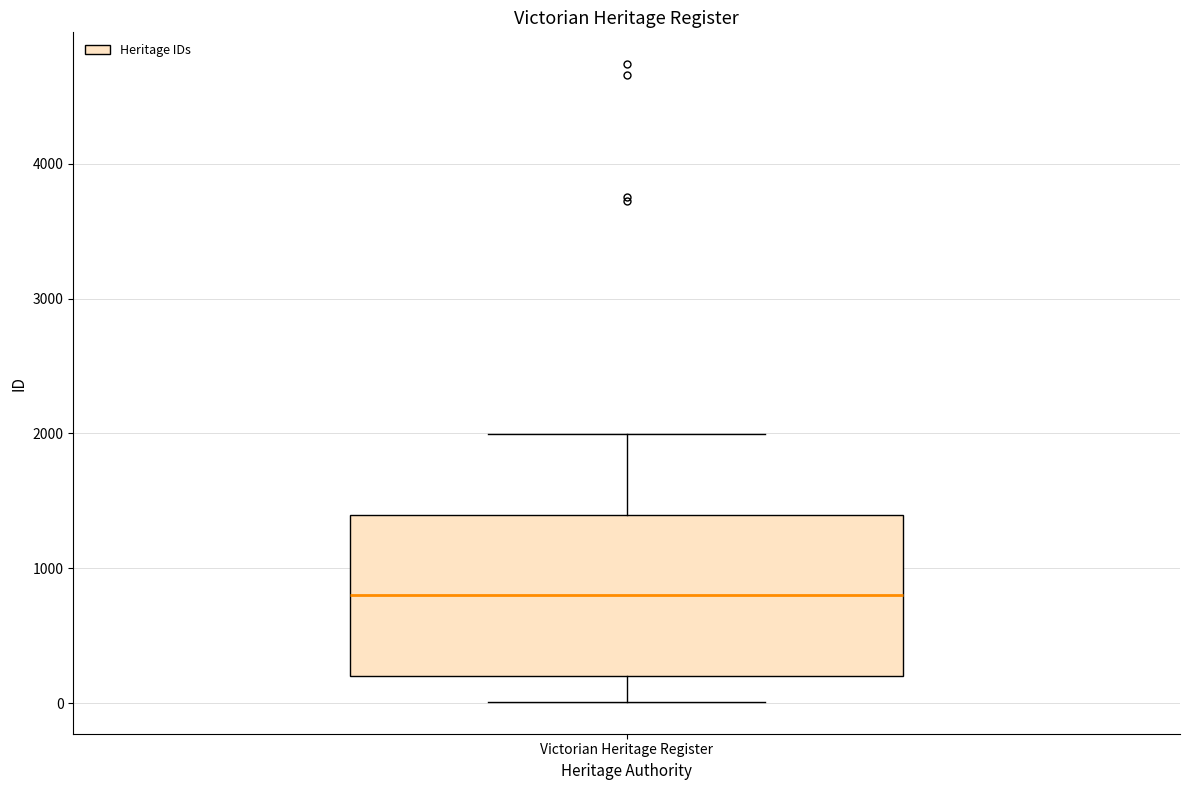

Where does the lower whisker of the box for Victorian Heritage Register end on the y-axis? The values are not printed on the chart, so give them approximately, as read against the axis.

0